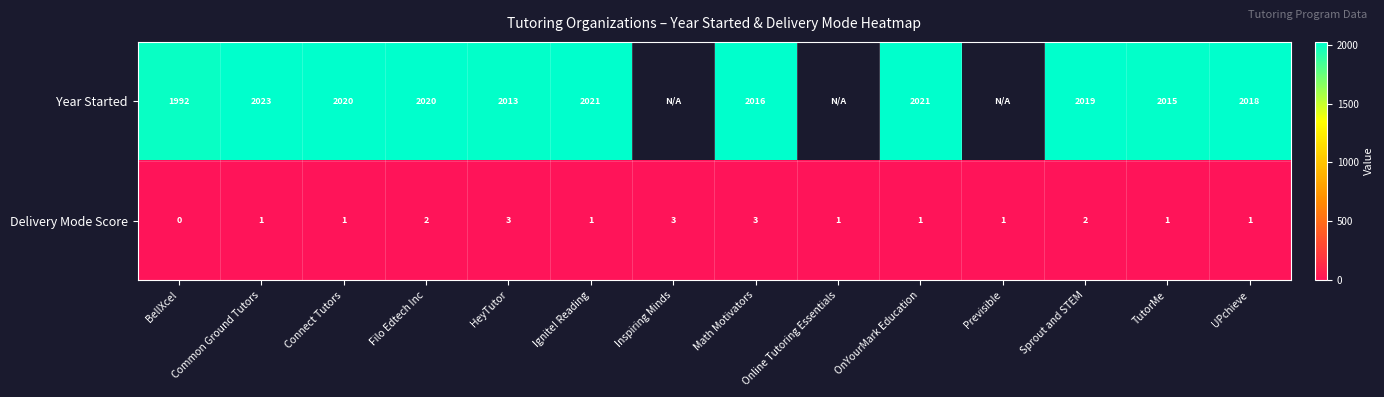

At which category does the chart reach its peak across all series?

Common Ground Tutors